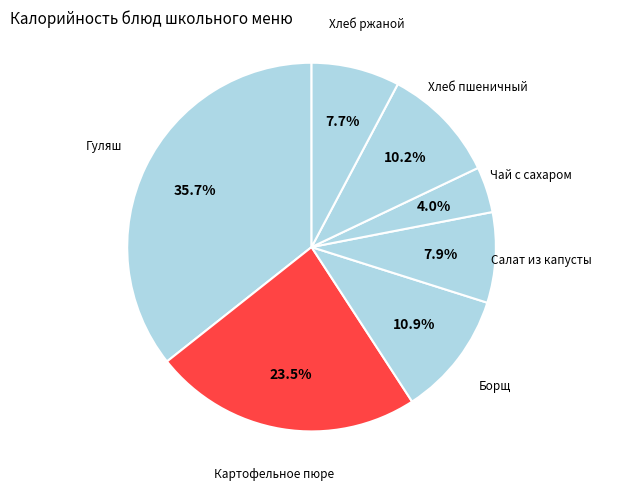

To the nearest percent, what percentage of the pie is Чай с сахаром?

4%